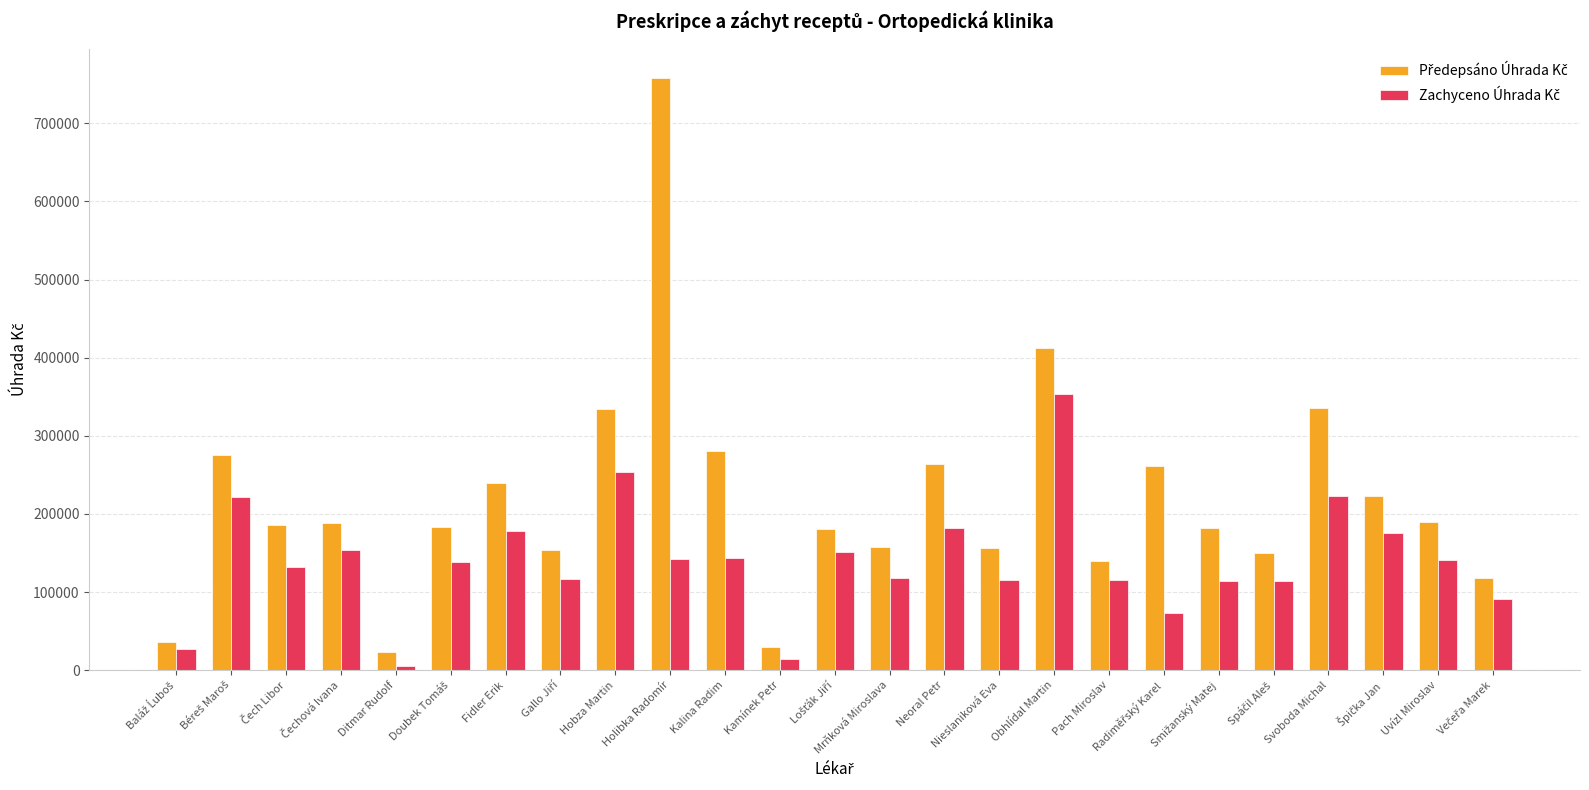

At which category does the chart reach its peak across all series?

Holibka Radomír